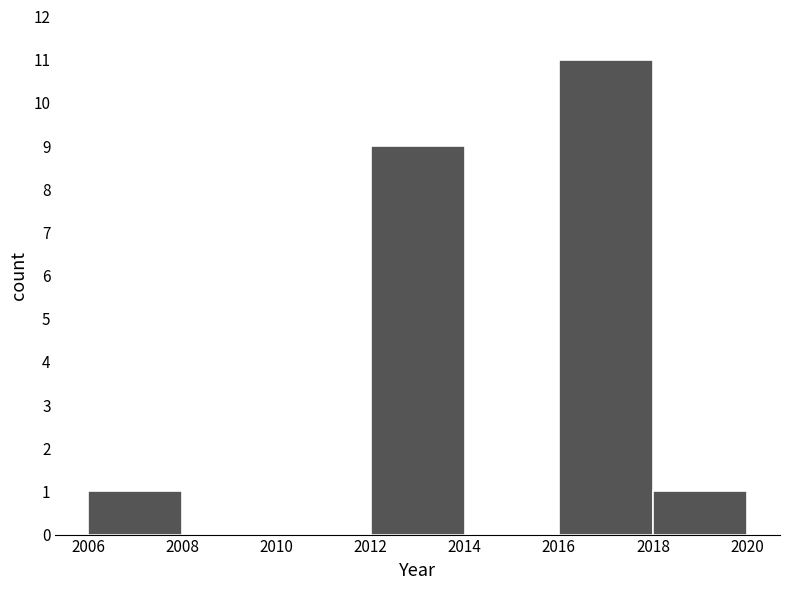

Reading left to right, list every bar in this chart as the range it spans on the x-axis followed by its height. The values are not printed on the chart, so give them approximately, as read against the axis.

2006 to 2008: 1
2008 to 2010: 0
2010 to 2012: 0
2012 to 2014: 9
2014 to 2016: 0
2016 to 2018: 11
2018 to 2020: 1